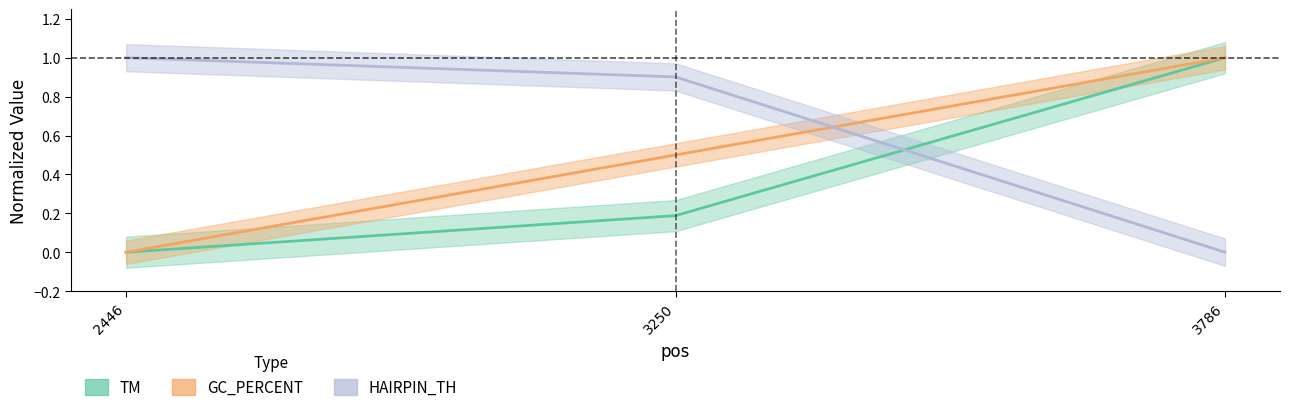

At which label is TM closest to 0?

2446